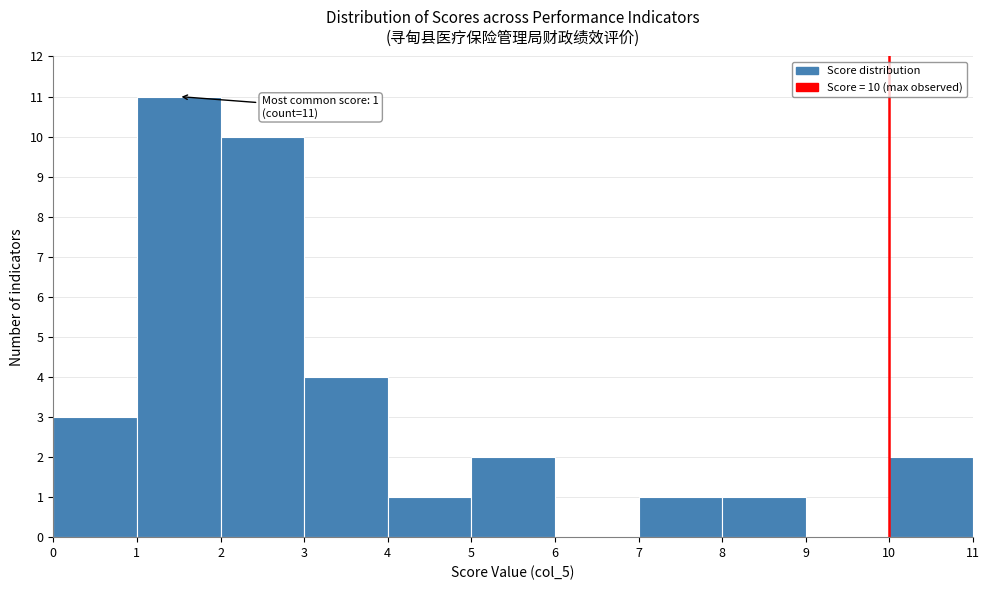

Which range on the x-axis has the tallest bar?

1 to 2